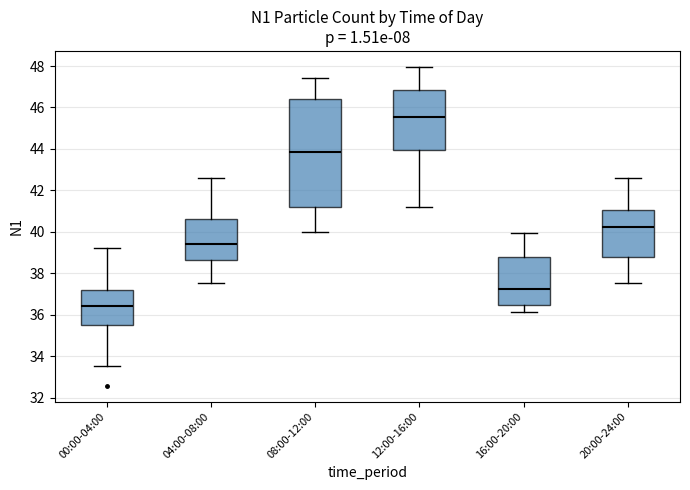

Reading left to right, transcribe this box plot: for each box, give where its median line is, the range the box spans, and where its two whiskers end, as read against the y-axis. The values are not printed on the chart, so give them approximately, as read against the axis.

00:00-04:00: median 36.4, box 35.4 to 37.2, whiskers 33.6 to 39.2
04:00-08:00: median 39.4, box 38.6 to 40.6, whiskers 37.6 to 42.6
08:00-12:00: median 43.8, box 41.2 to 46.4, whiskers 40.0 to 47.4
12:00-16:00: median 45.6, box 44.0 to 46.8, whiskers 41.2 to 48.0
16:00-20:00: median 37.2, box 36.4 to 38.8, whiskers 36.2 to 40.0
20:00-24:00: median 40.2, box 38.8 to 41.0, whiskers 37.6 to 42.6